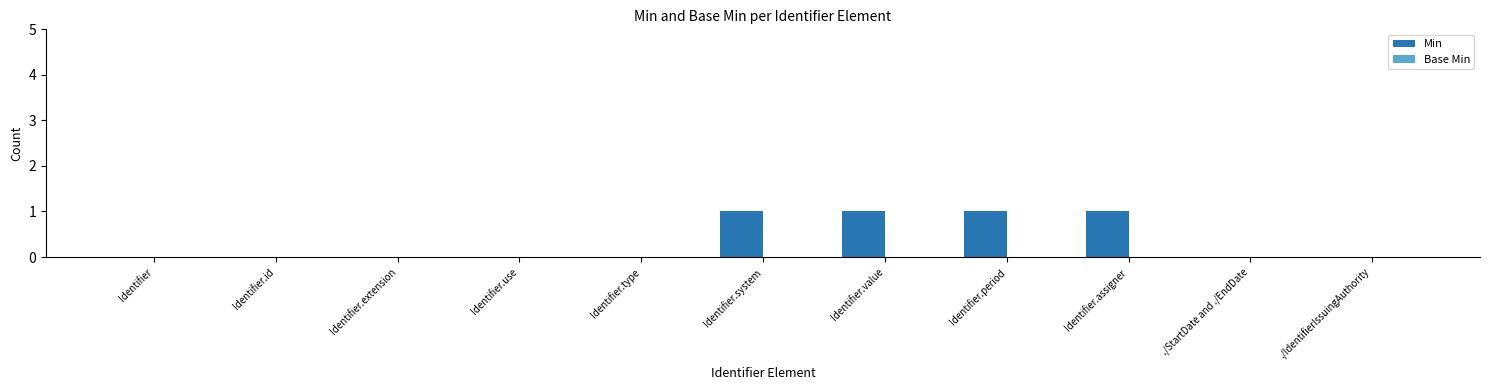

Which has a higher value, Identifier.type or Identifier.assigner?

Identifier.assigner